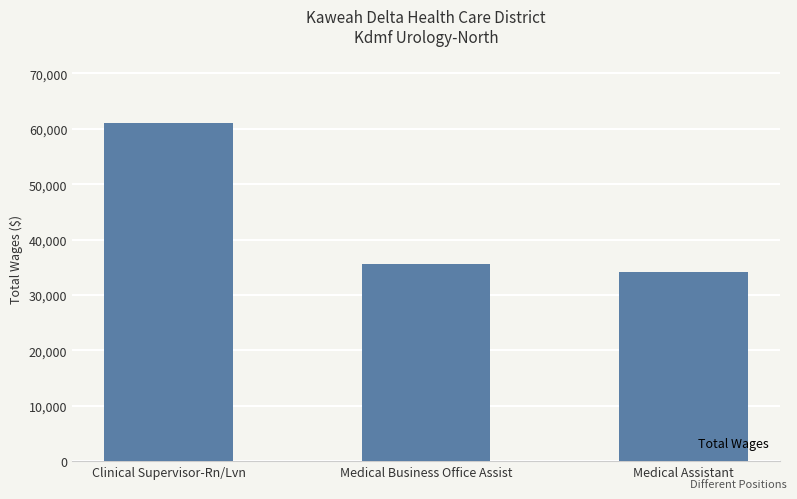

Are the bars horizontal?

No